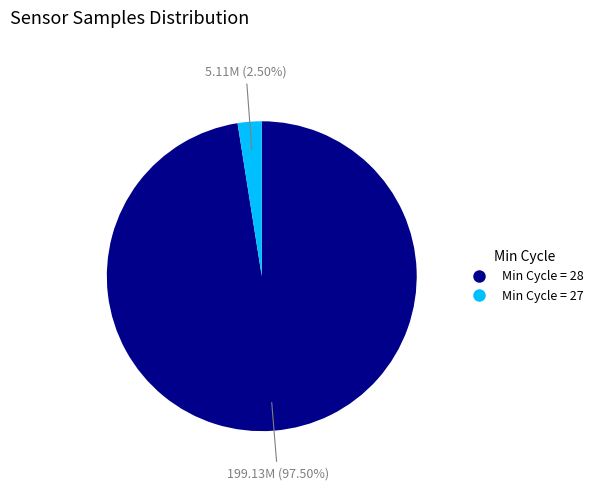

To the nearest percent, what is the average slice percentage?

50%